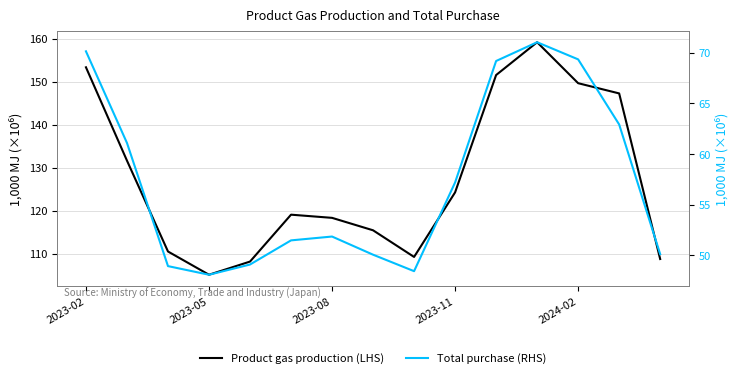

Count the number of data series in this chart.

2